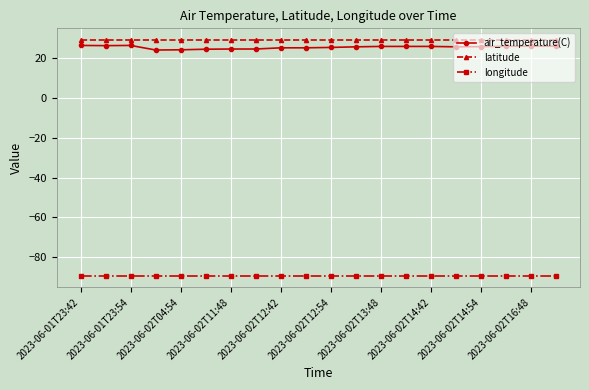

What is the greatest value displayed?

29.2